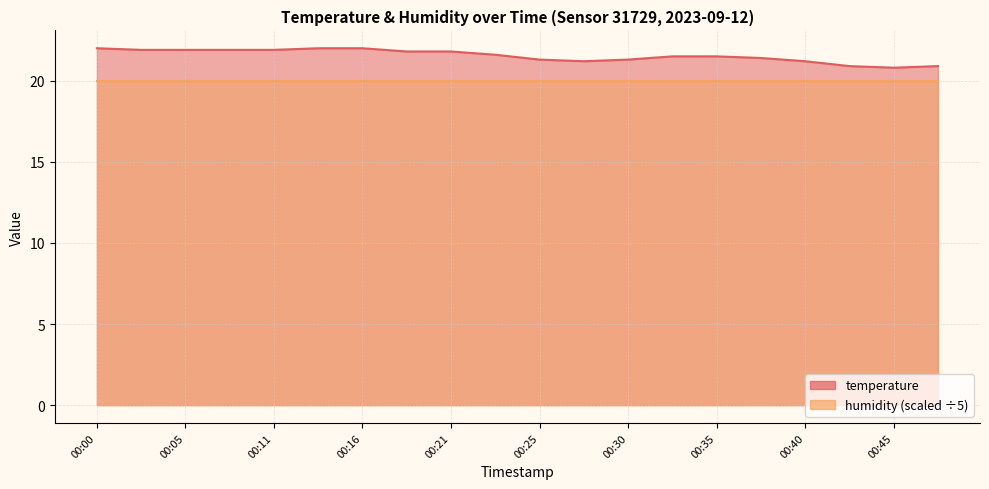

Which label corresponds to the smallest value in the chart?

00:45